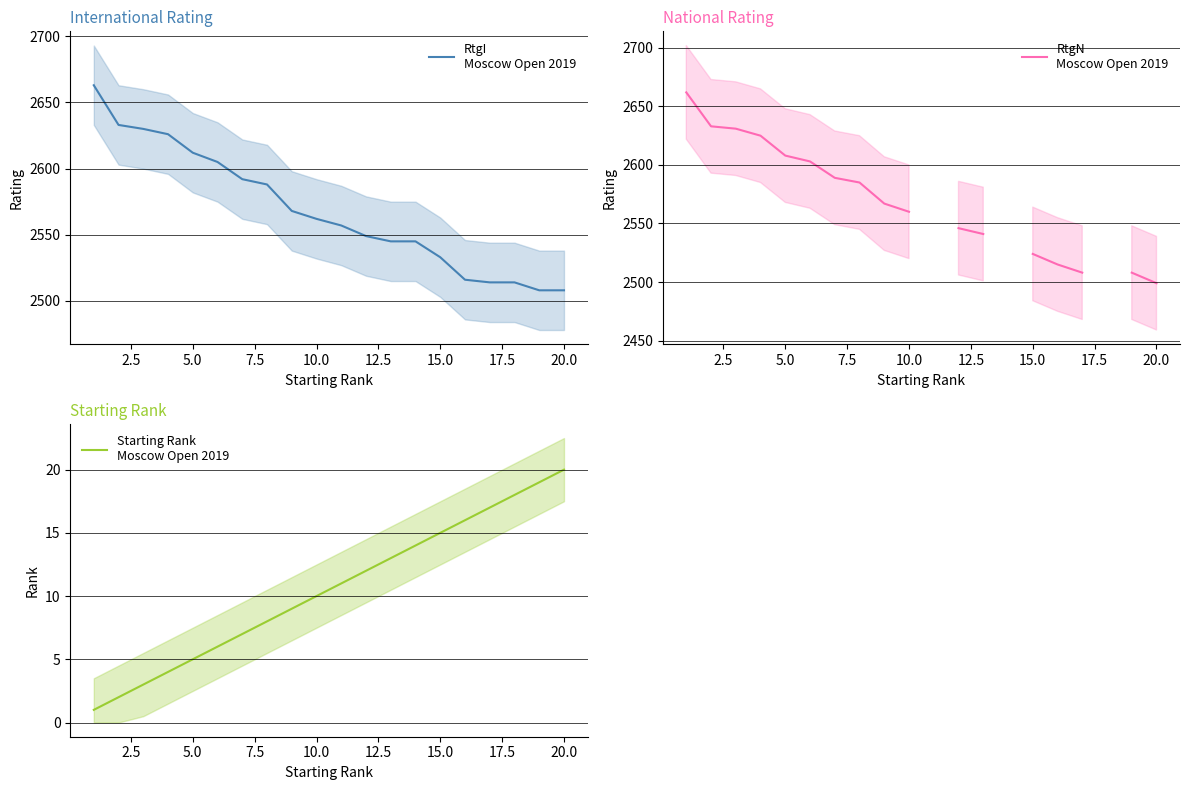

True or false: RtgN and Starting Rank cross at least once.

False